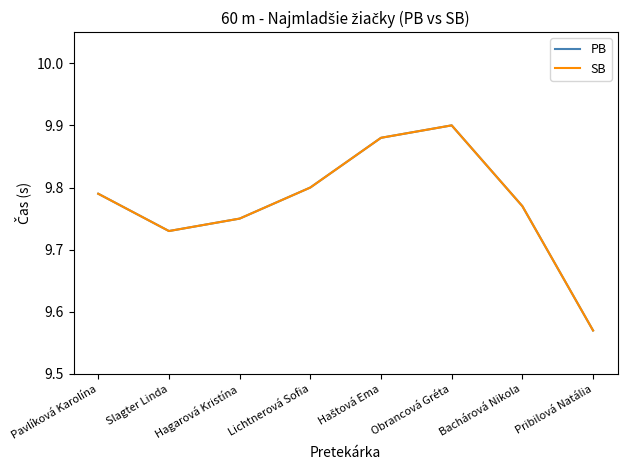

Read the SB value at Slagter Linda.

9.7